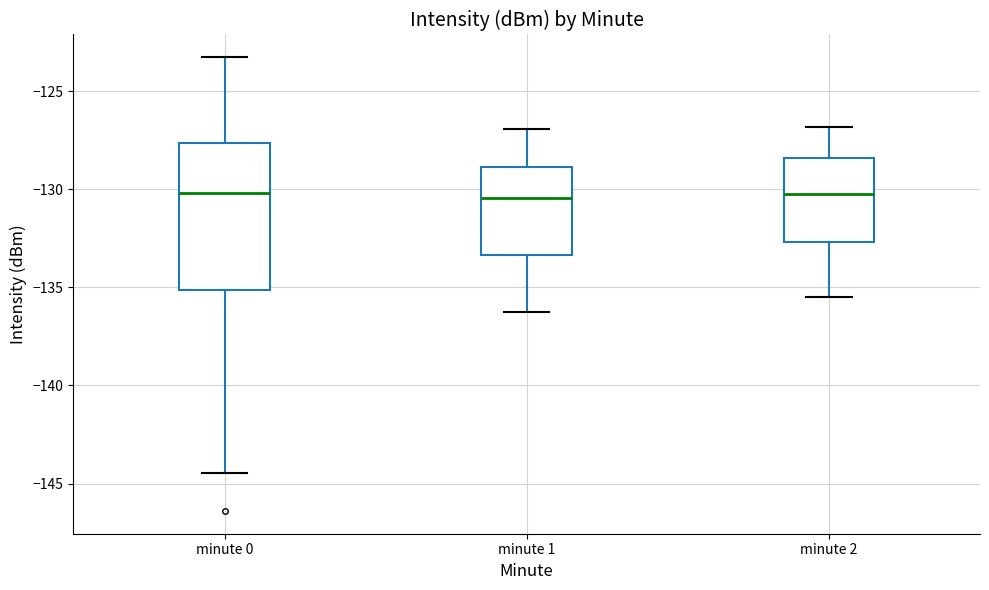

Reading left to right, read every box against the y-axis: the position of its median line, the range the box covers, and the ends of its whiskers. The values are not printed on the chart, so give them approximately, as read against the axis.

minute 0: median -130.0, box -135.0 to -127.5, whiskers -144.5 to -123.5
minute 1: median -130.5, box -133.5 to -129.0, whiskers -136.0 to -127.0
minute 2: median -130.0, box -132.5 to -128.5, whiskers -135.5 to -127.0